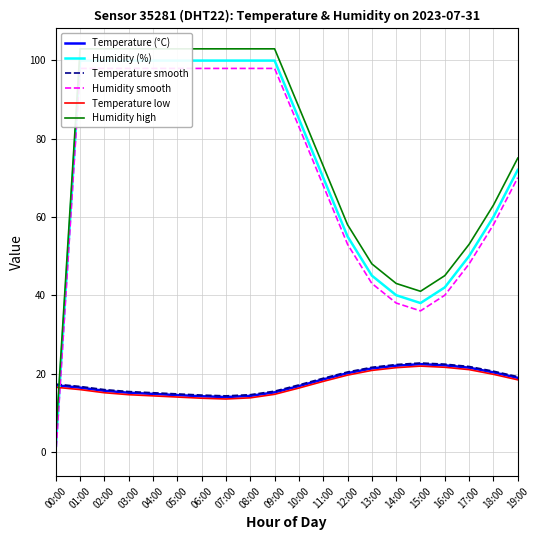

What is the sum of all Temperature smooth values?

361.0